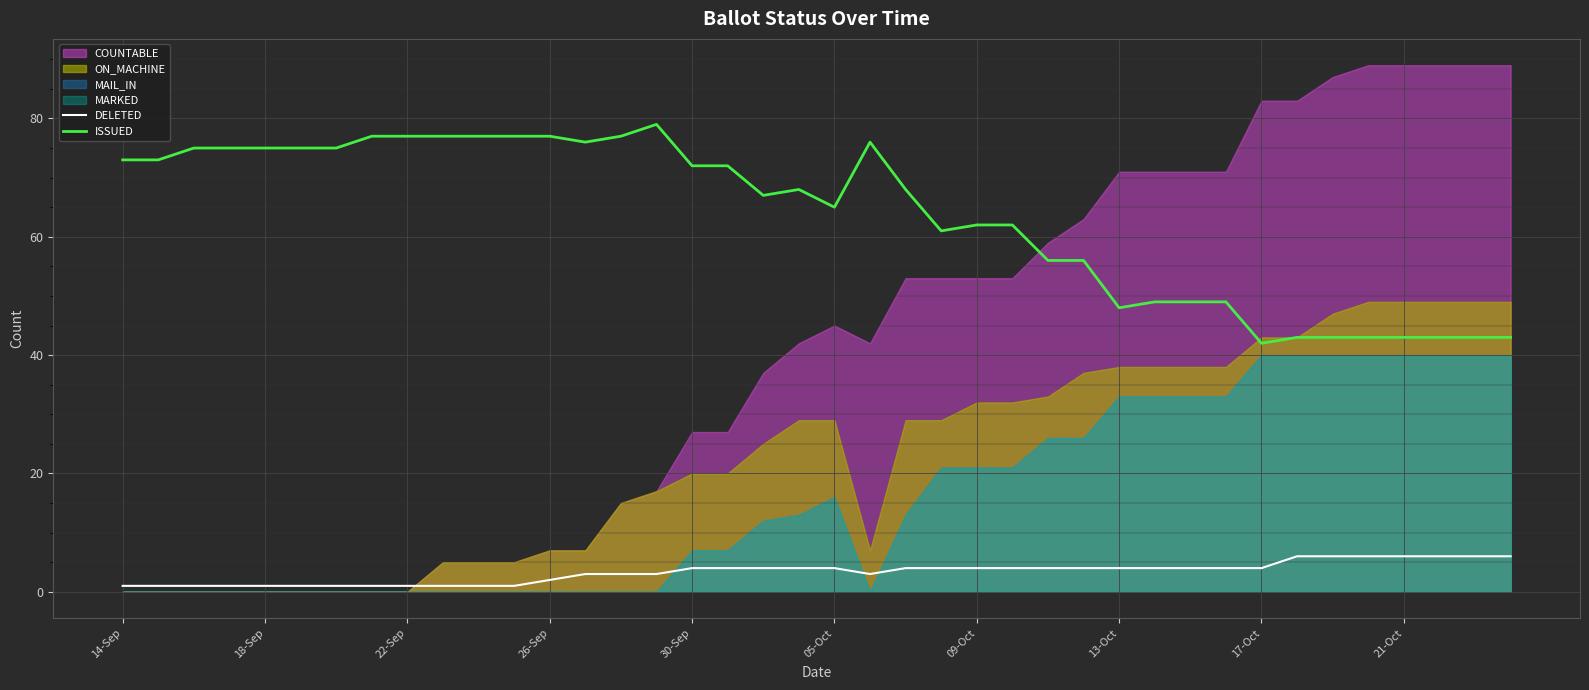

What is the approximate value of ISSUED at 30, to the nearest 5?

50